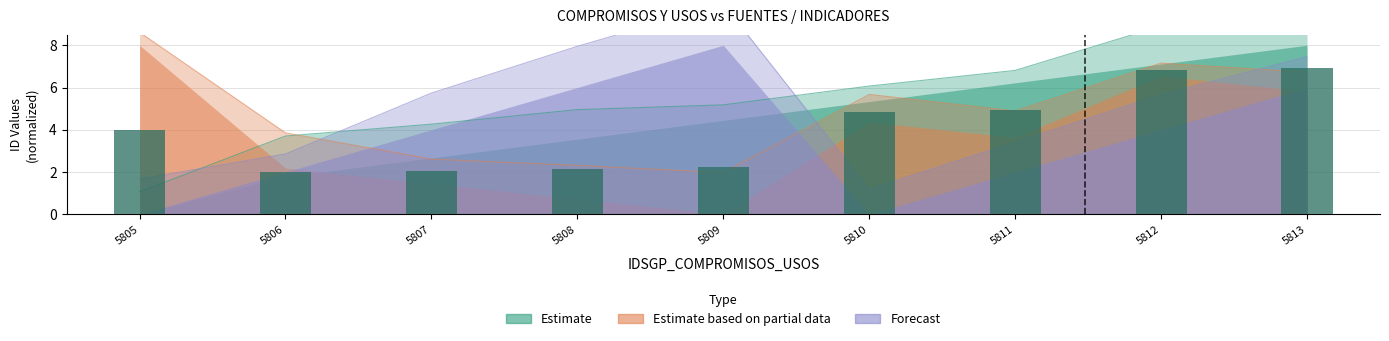

At which label is Estimate based on partial data closest to 5?

5811